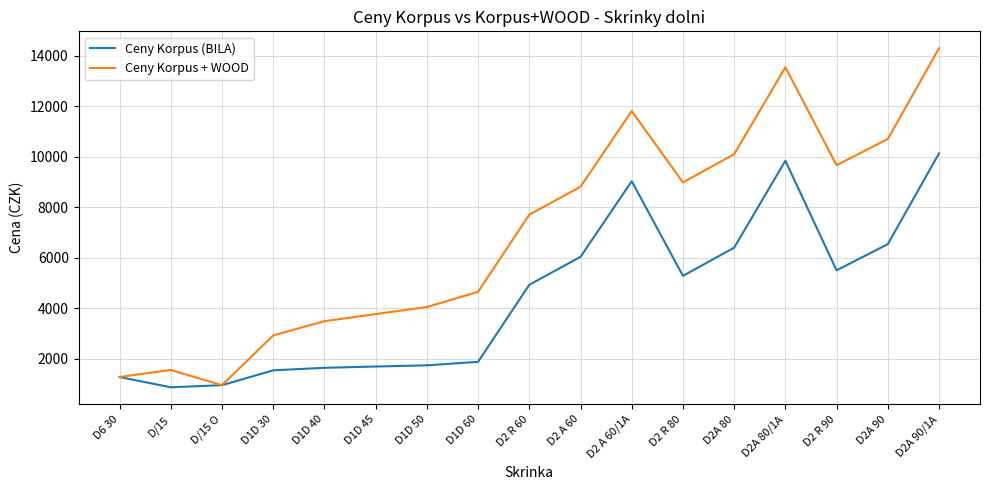

The value of Ceny Korpus + WOOD at D2 R 90 is 15574. True or false?

False